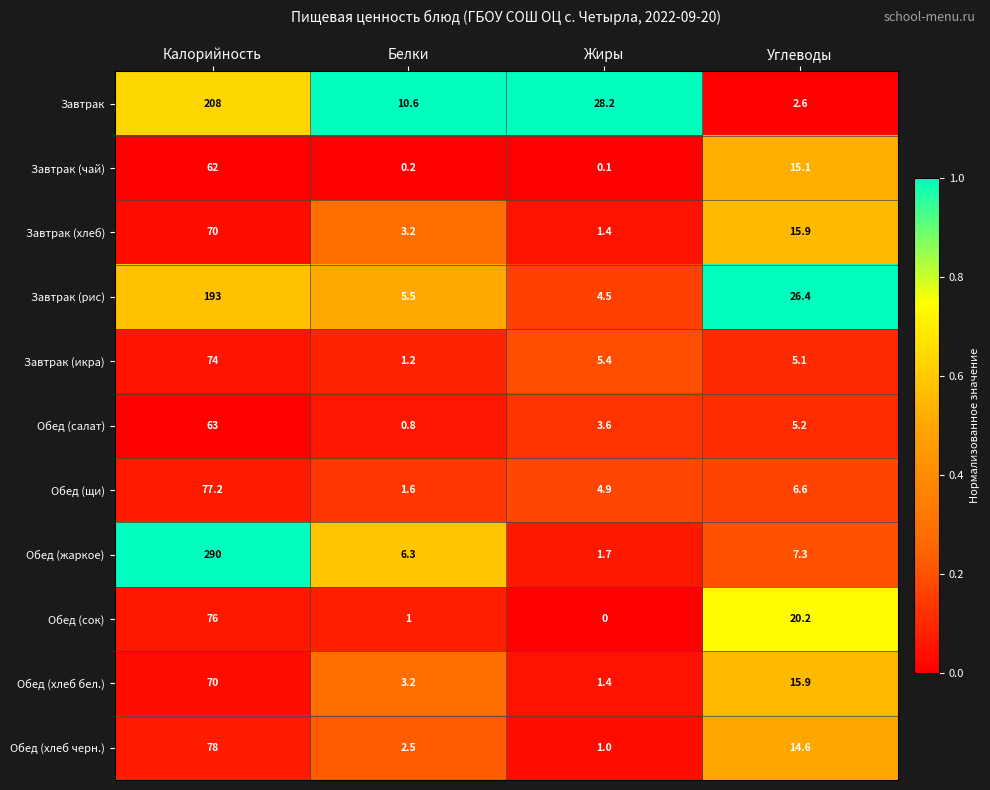

At how many categories does at least one series exceed 0?

4